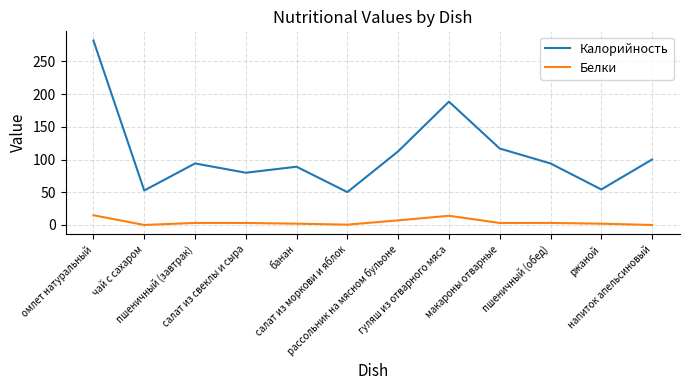

Where is the first local minimum for Калорийность?

чай с сахаром